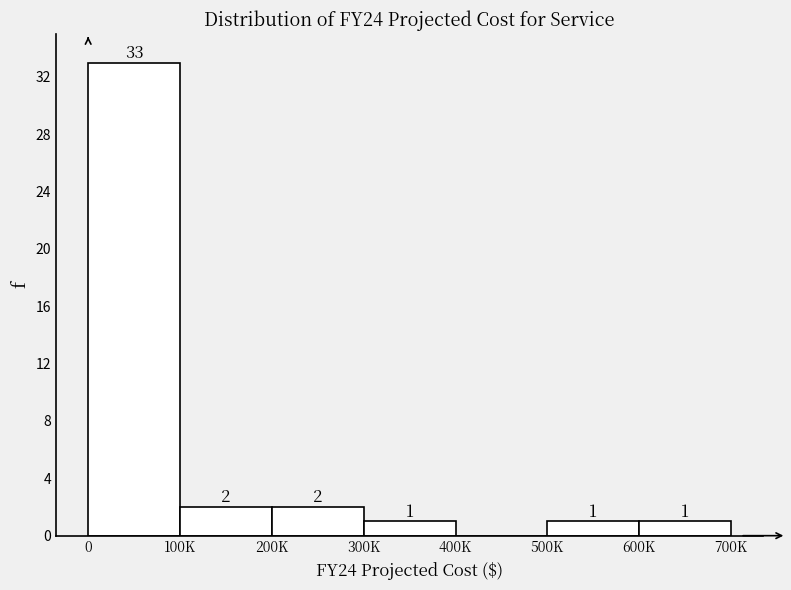

Reading left to right, list all the values displayed in this chart.

0=33	100K=2	200K=2	300K=1	400K=0	500K=1	600K=1